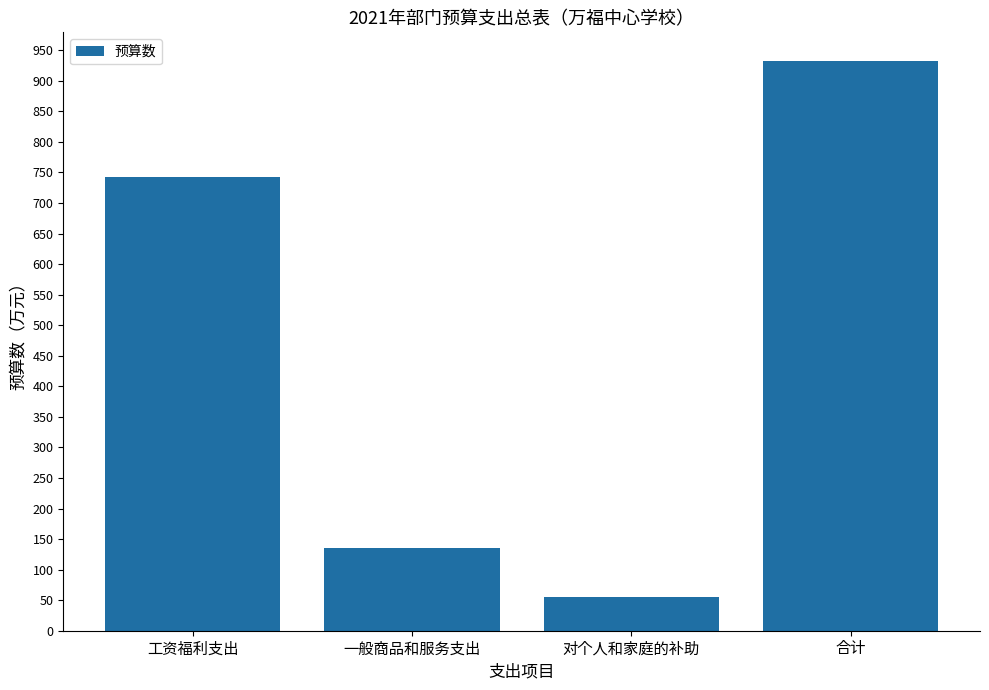

How many categories are shown in the chart?

4